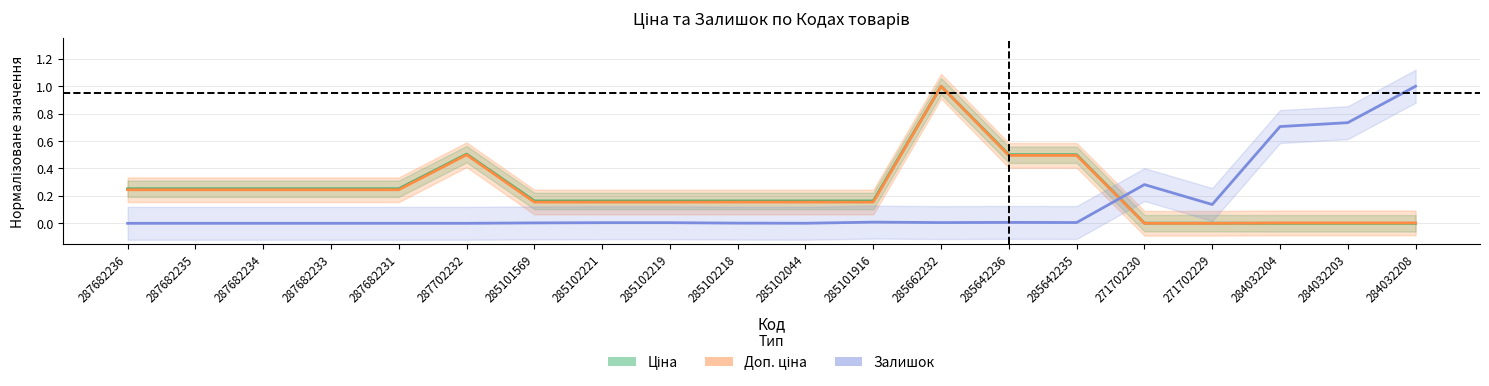

Is it true that Ціна equals 0.5 at 285642235?

True